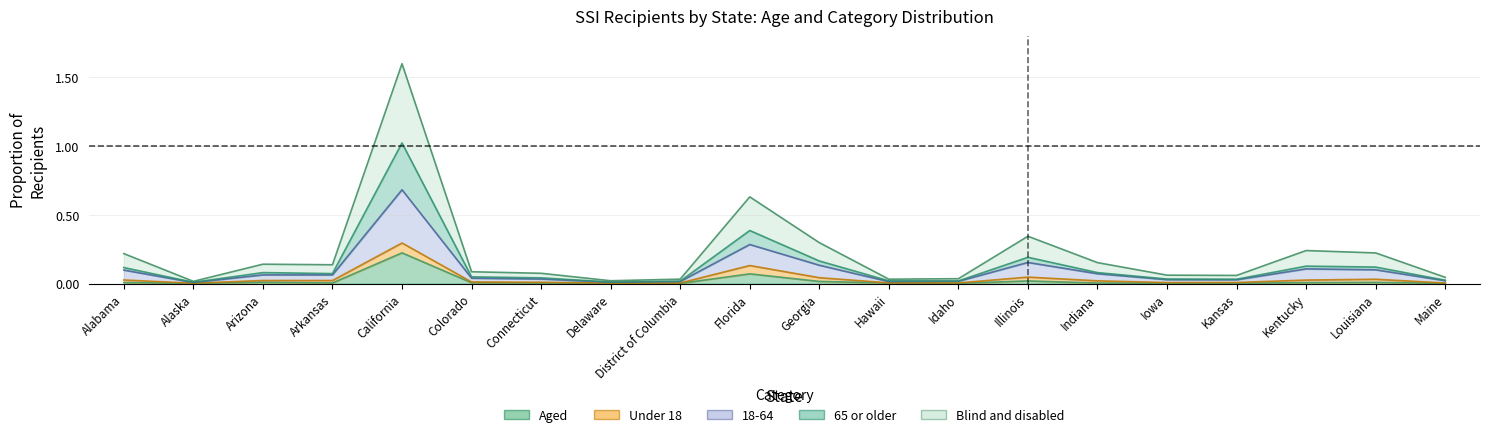

Where is Aged nearest to the value 0?

Delaware